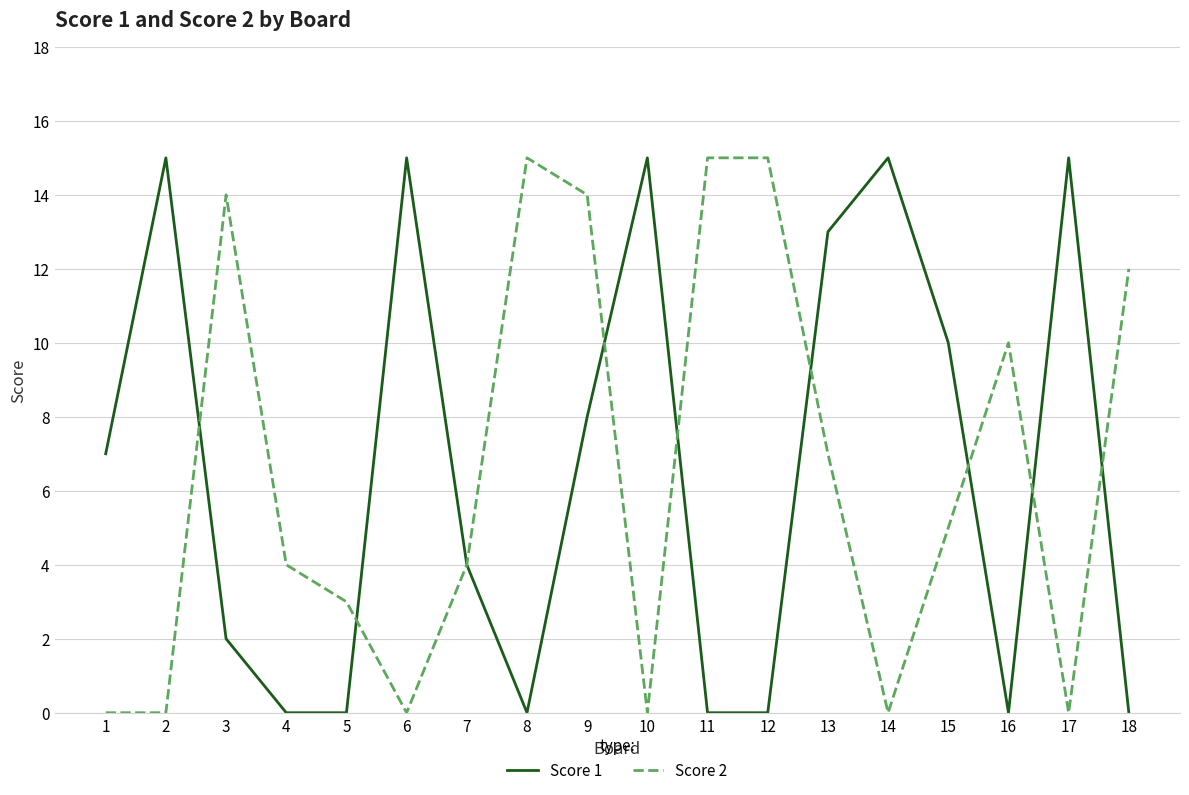

At 18, list the series in order from largest to smallest.

Score 2, Score 1